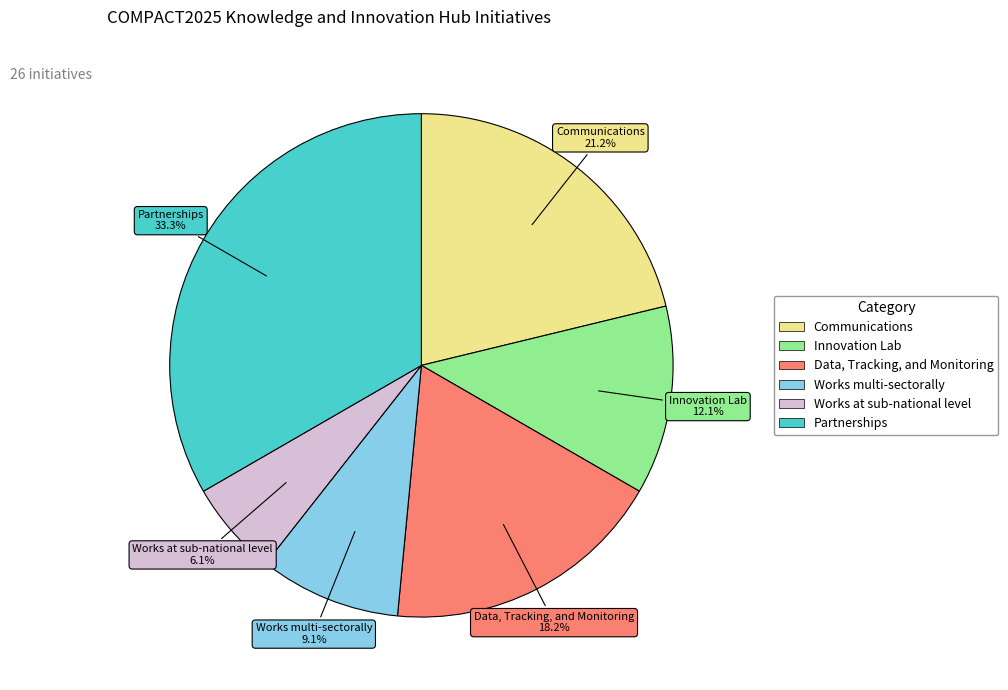

Rank the categories by value from highest to lowest.

Partnerships, Communications, Data, Tracking, and Monitoring, Innovation Lab, Works multi-sectorally, Works at sub-national level